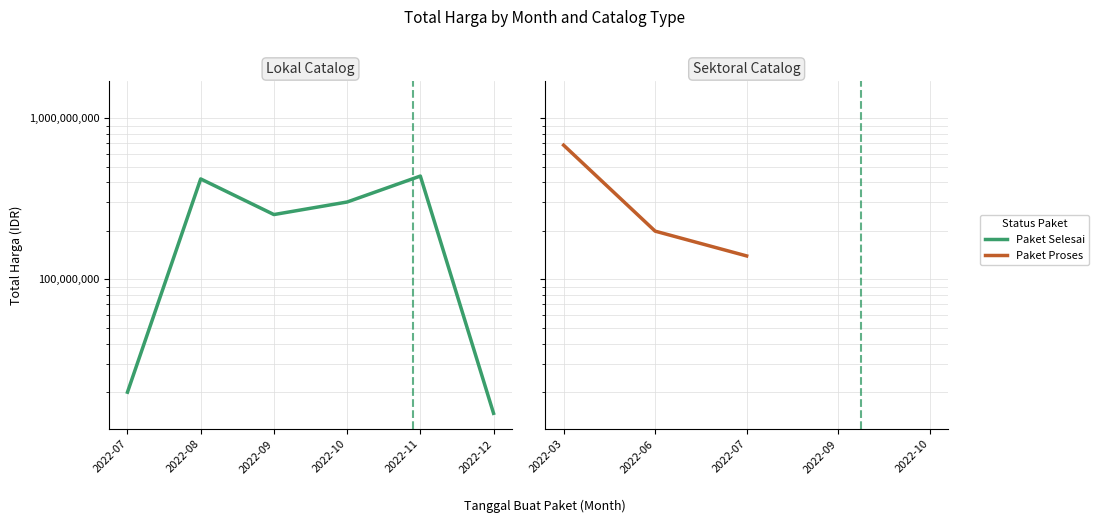

What is the value of the Paket Proses point at the 2nd from the left?

199200000.0